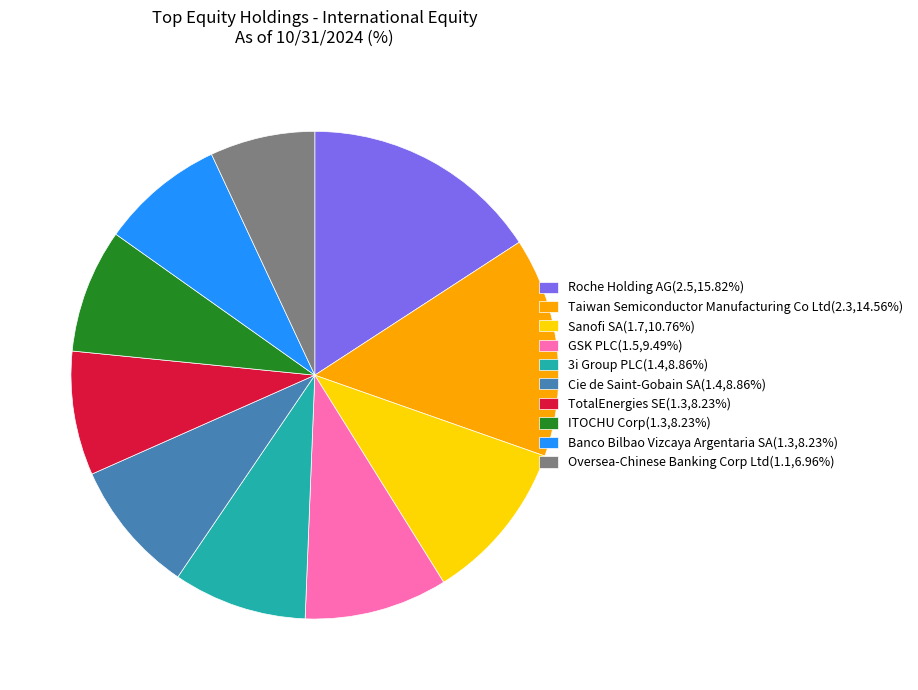

Does Oversea-Chinese Banking Corp Ltd account for over 50% of the chart?

No